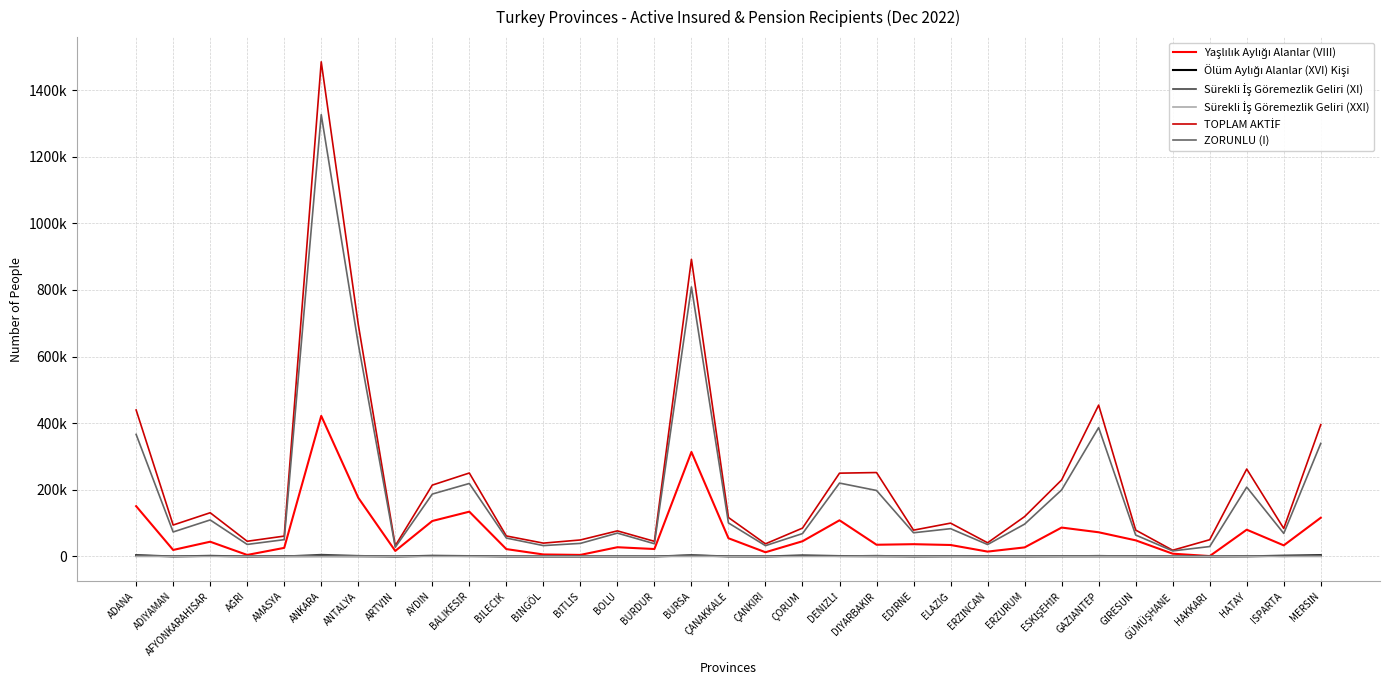

True or false: Yaşlılık Aylığı Alanlar (VIII) and Sürekli İş Göremezlik Geliri (XI) intersect in this chart.

False